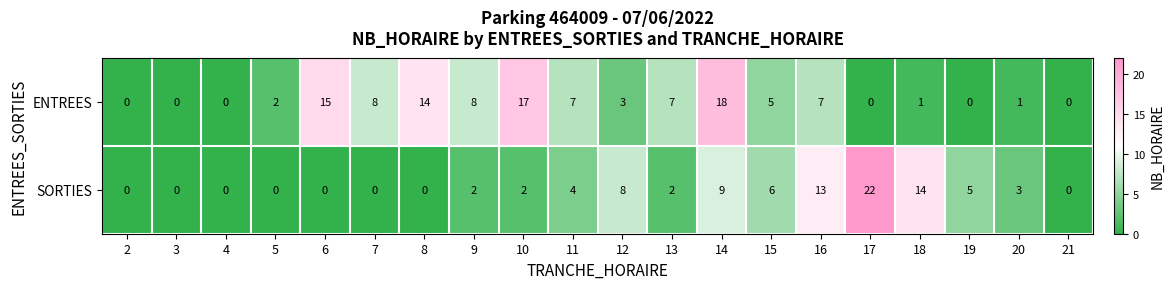

At which label does SORTIES reach its peak?

17